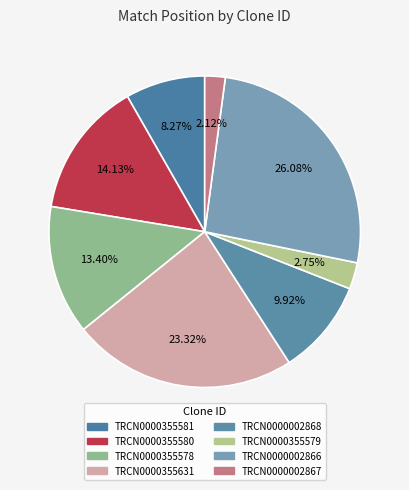

Is there any slice that represents more than half of the pie?

No